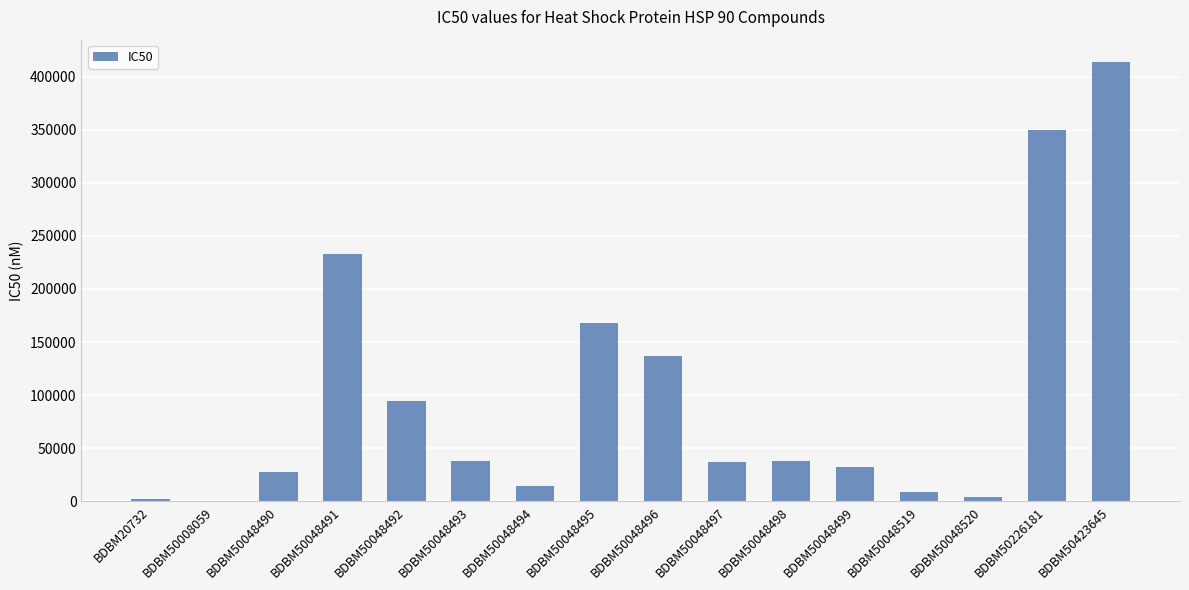

What is the ratio of the value at BDBM50048519 to the value at BDBM50048498?

0.2